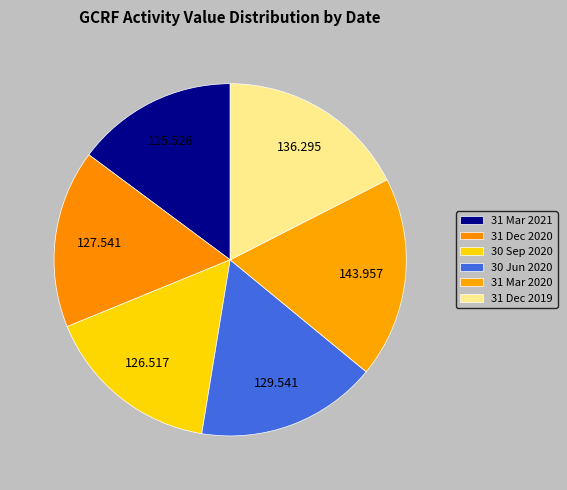

To the nearest percent, what is the difference between the 31 Mar 2020 and 31 Dec 2020 slice percentages?

2%